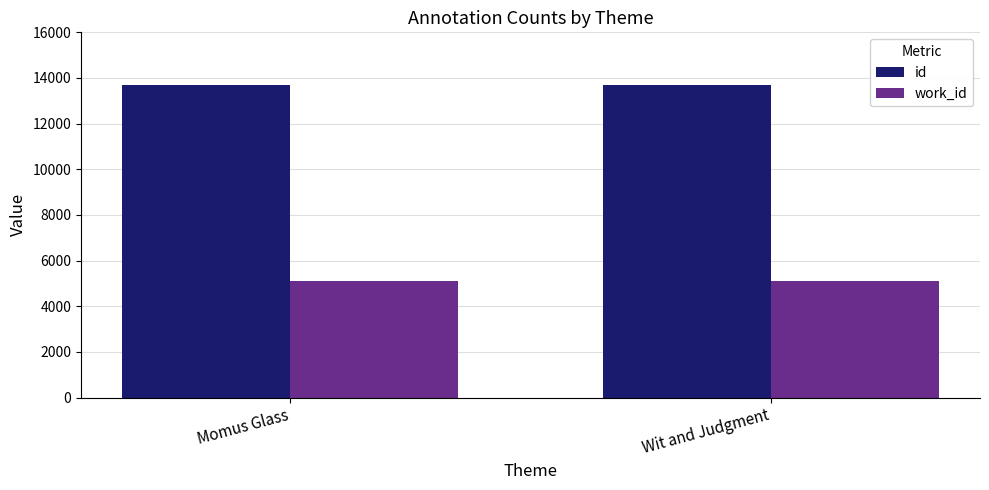

What is the sum of all work_id values?

10176